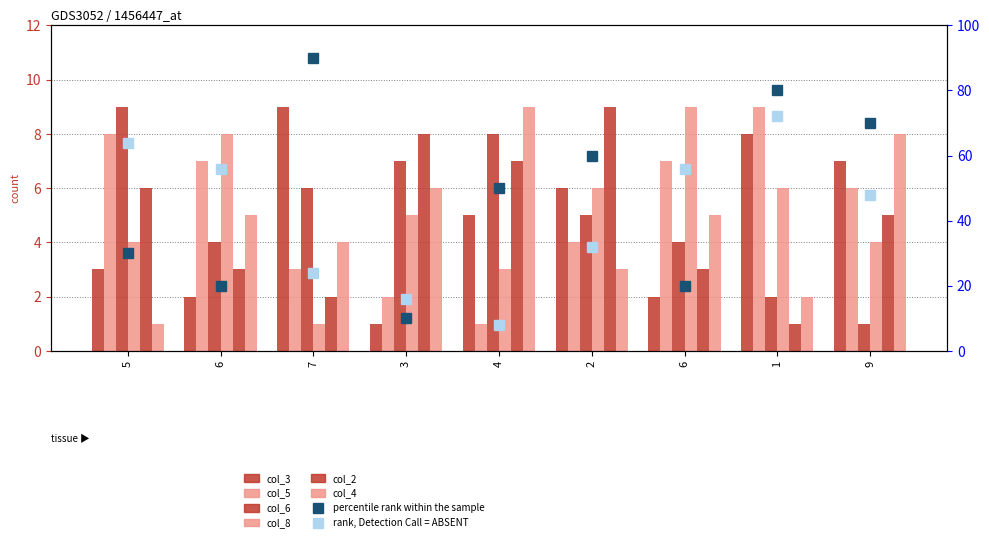

What is the average value of the col_8 series?

5